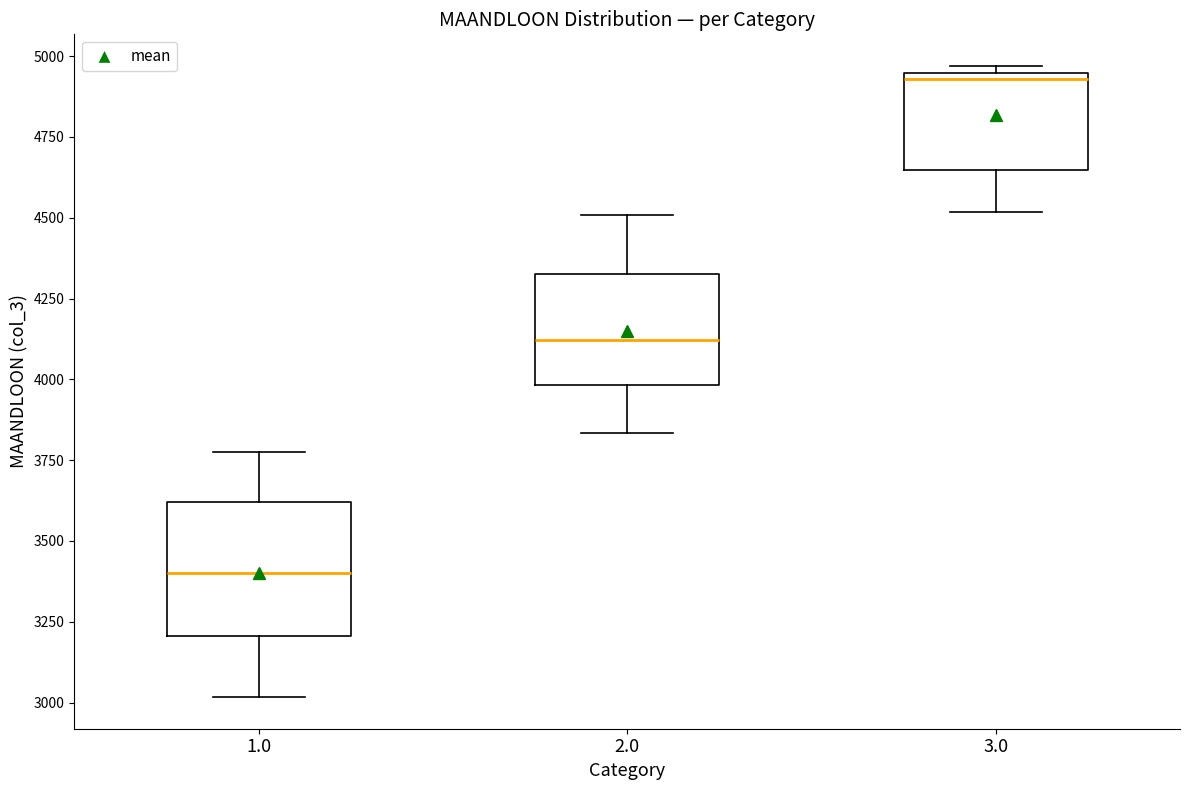

Which box is the tallest, from its lower edge to its upper edge?

1.0